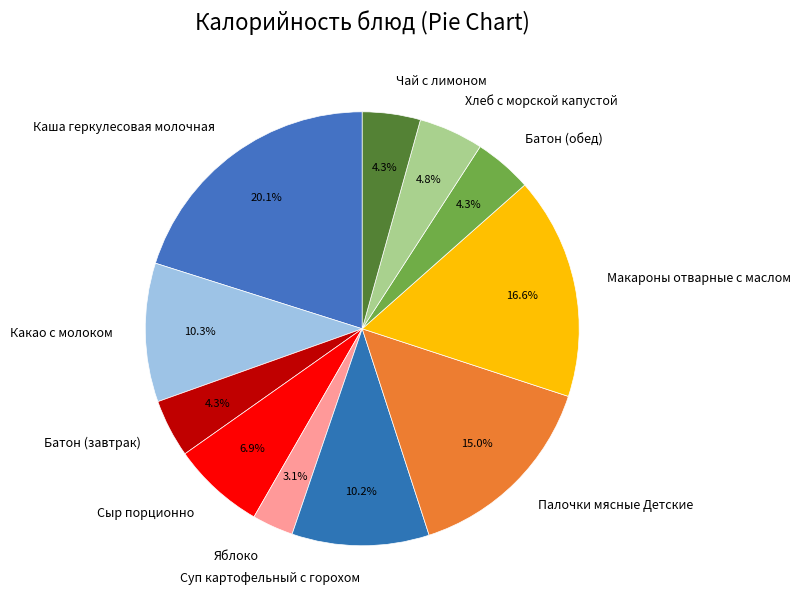

Count the number of slices in the pie.

11